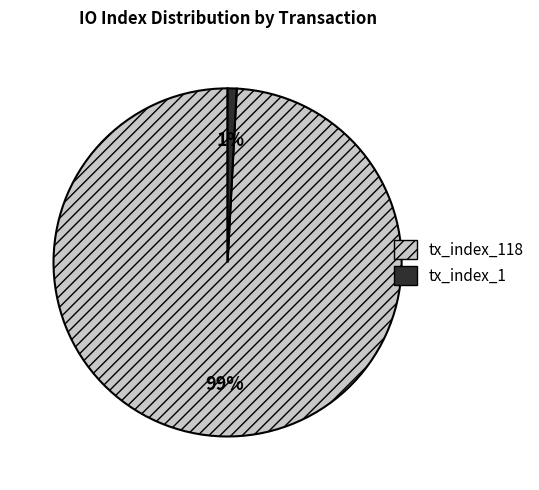

To the nearest percent, what is the difference between the tx_index_1 and tx_index_118 slice percentages?

98%